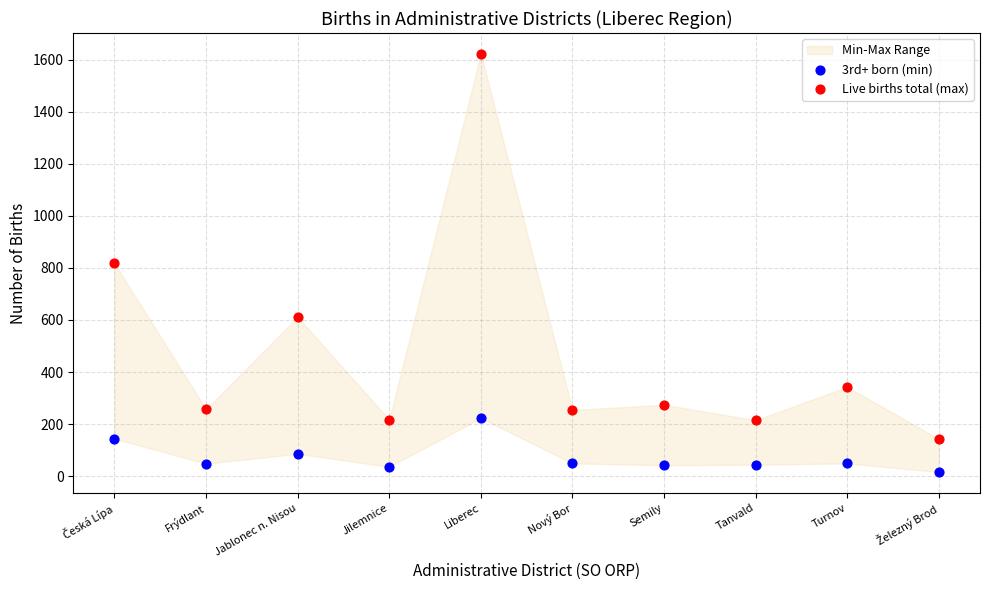

Which series reaches the maximum Y coordinate?

Live births total (max)